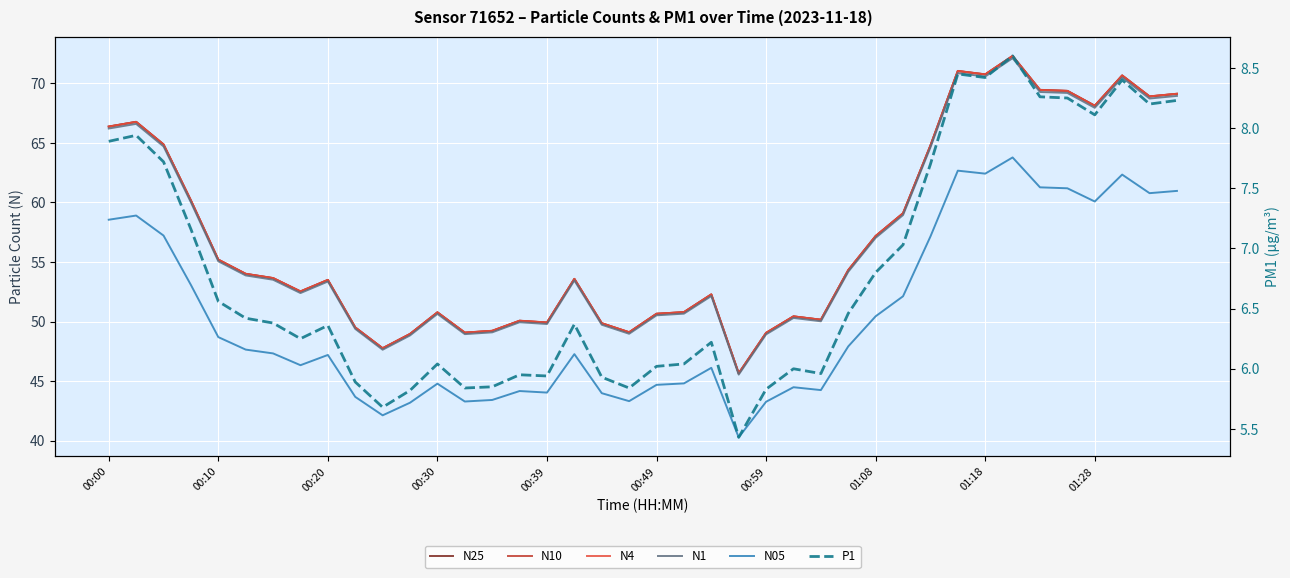

The N4 series shows 107.6 at 01:18. True or false?

False